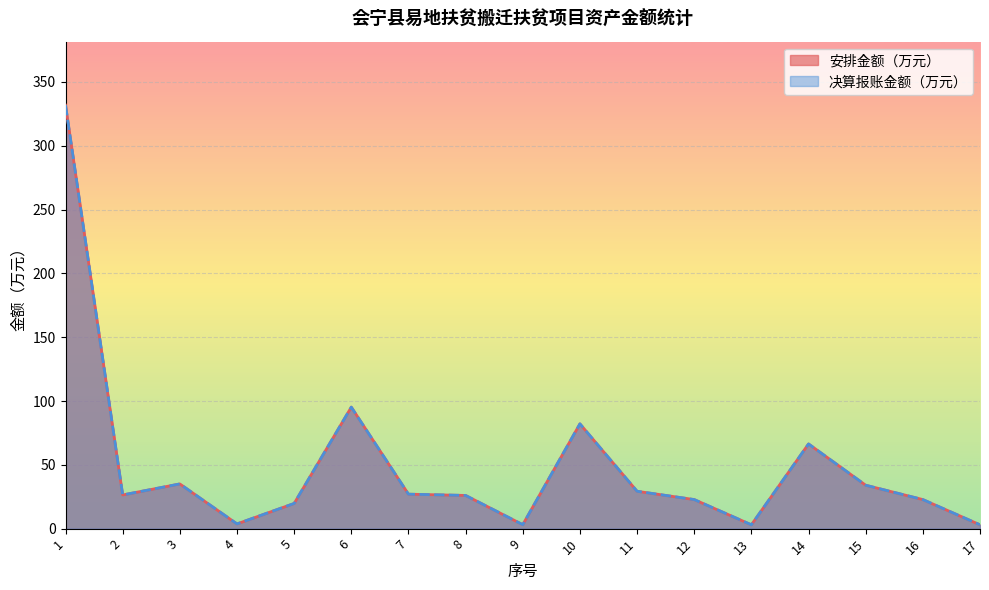

Where does the 决算报账金额（万元） series first go above 26?

1